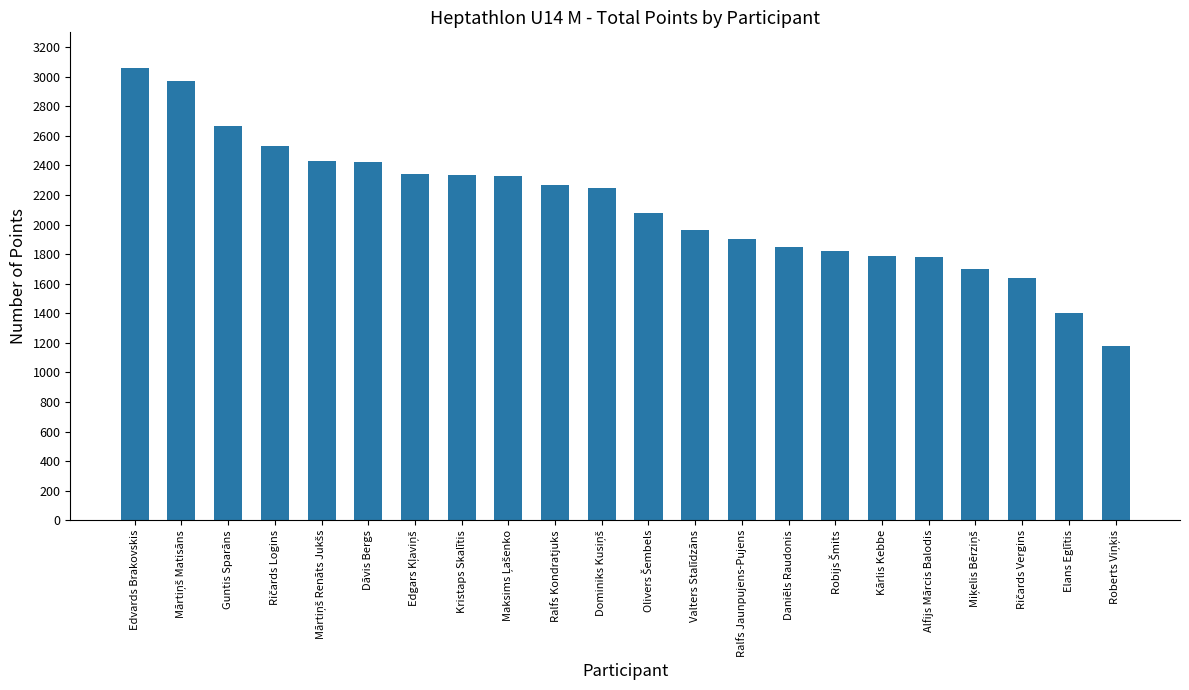

What is the change in value from Ralfs Kondratjuks to Elans Eglītis?

-860